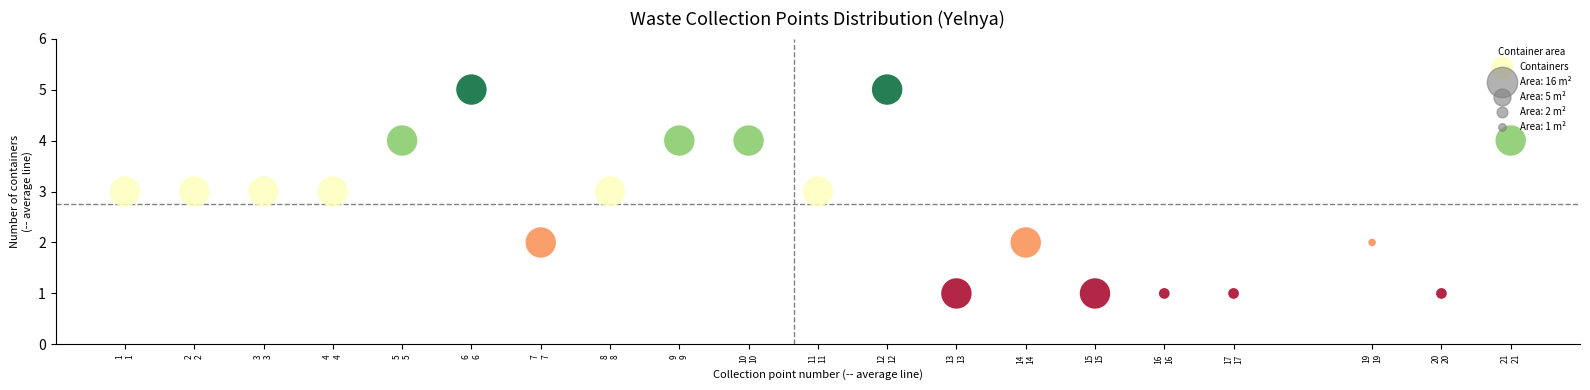

What is the range of X values (max minus min)?

20